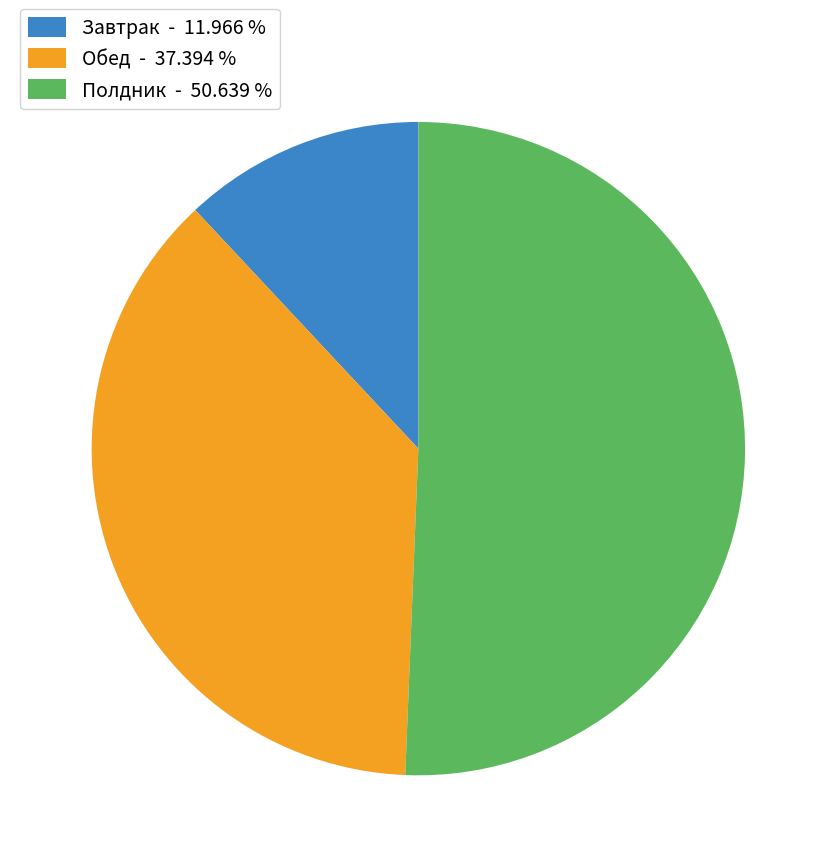

Approximately how many times larger is the value at Завтрак - 11.966 % compared to Обед - 37.394 %?

0.3